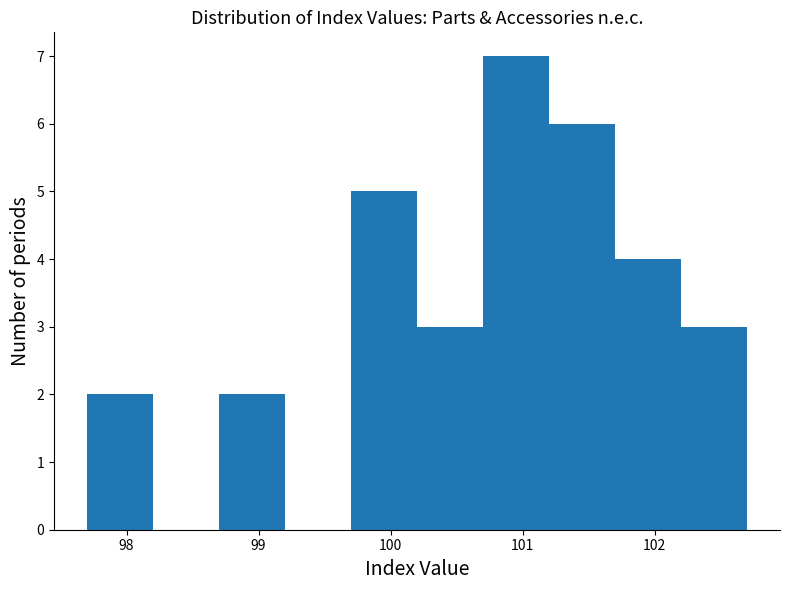

Reading left to right, list every bar in this chart as the range it spans on the x-axis followed by its height. The values are not printed on the chart, so give them approximately, as read against the axis.

97.7 to 98.2: 2
98.2 to 98.7: 0
98.7 to 99.2: 2
99.2 to 99.7: 0
99.7 to 100.2: 5
100.2 to 100.7: 3
100.7 to 101.2: 7
101.2 to 101.7: 6
101.7 to 102.2: 4
102.2 to 102.7: 3